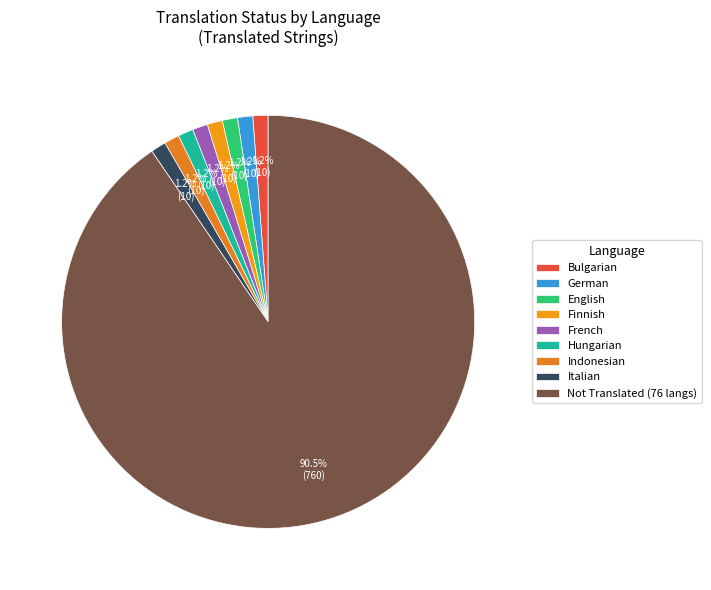

Which slice is the largest?

Not Translated (76 langs)